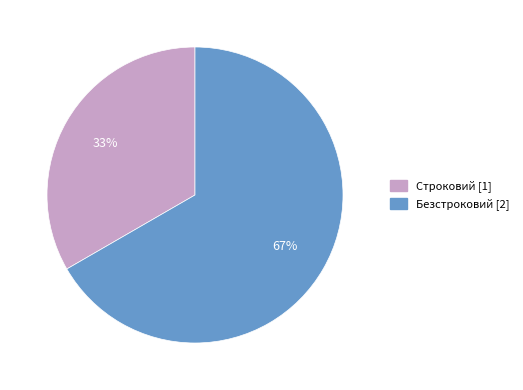

To the nearest percent, what is the combined percentage of Строковий and Безстроковий?

100%